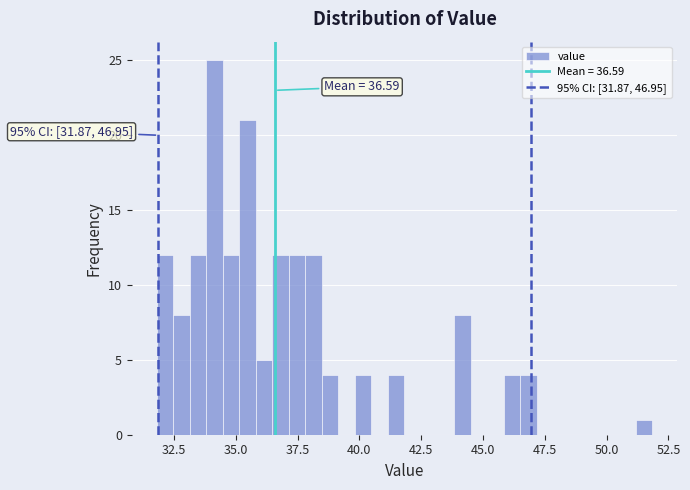

Read against the x-axis, roughly where is the centre of the tallest bar?

34.0